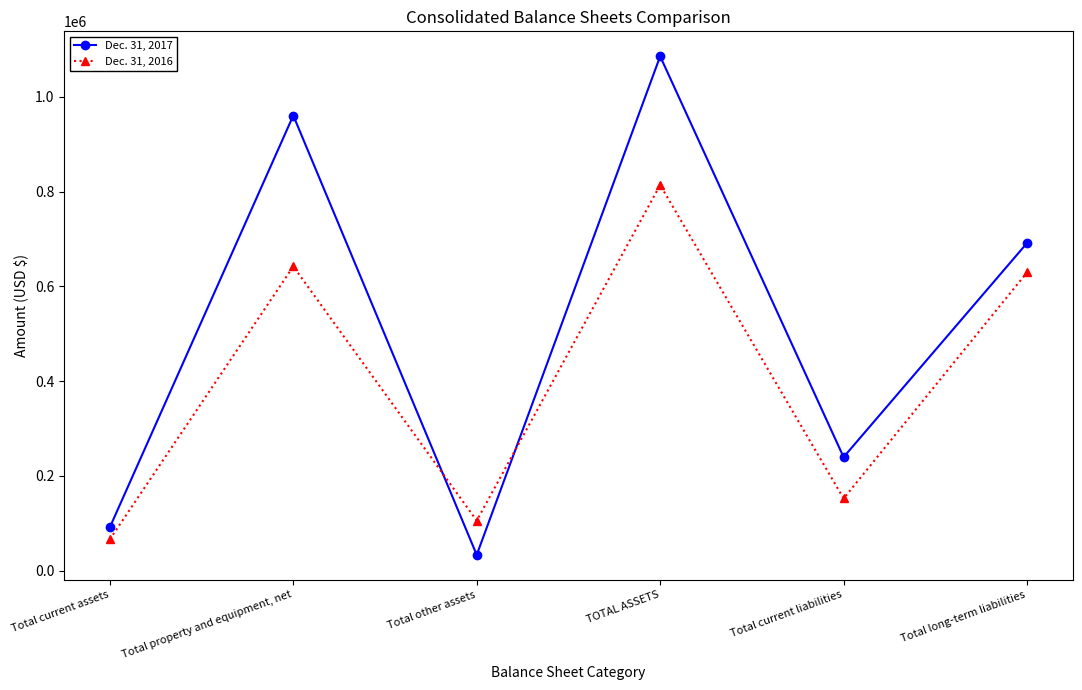

Read the Dec. 31, 2016 value at Total other assets.

105649